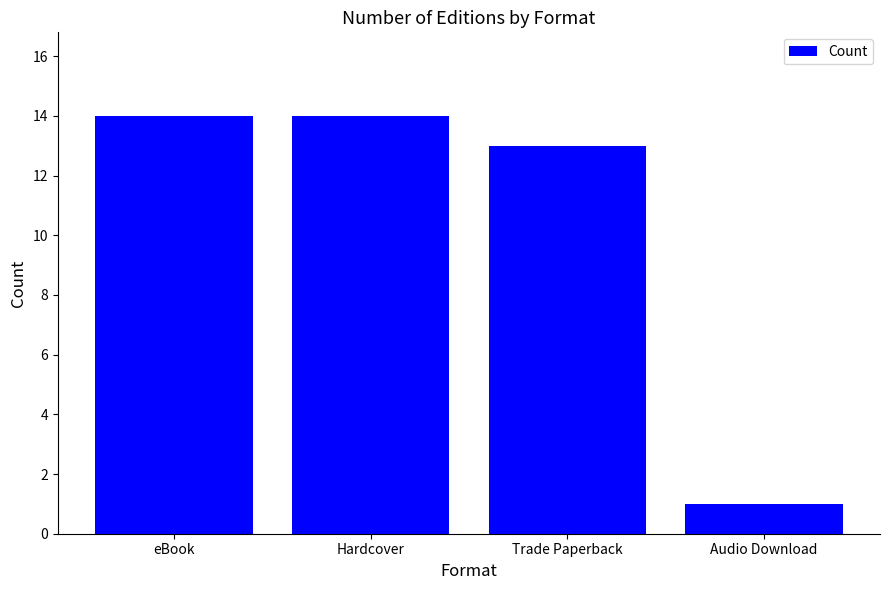

Read the value at Hardcover.

14